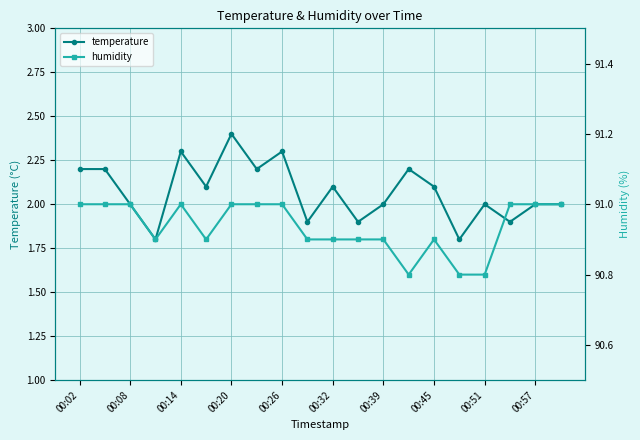

True or false: temperature and humidity intersect in this chart.

False